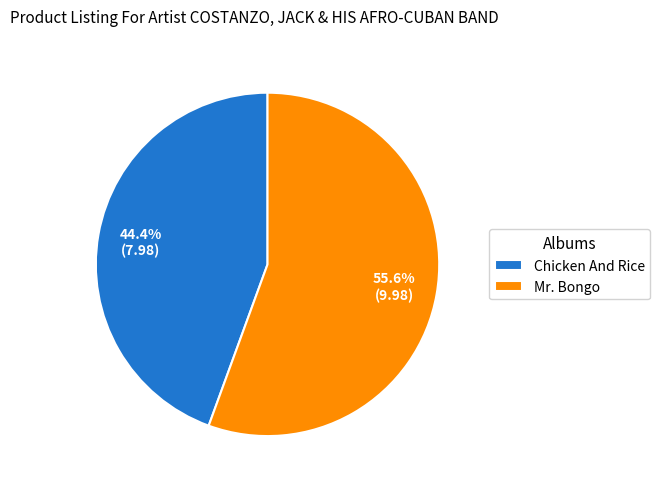

What is the largest slice in the pie chart?

Mr. Bongo